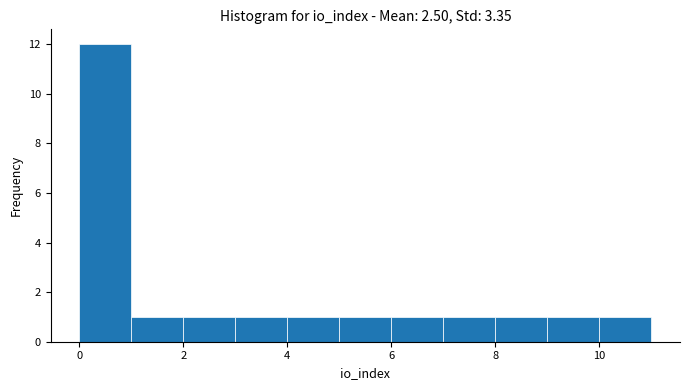

Reading left to right, list every bar in this chart as the range it spans on the x-axis followed by its height. The values are not printed on the chart, so give them approximately, as read against the axis.

0 to 1: 12
1 to 2: 1
2 to 3: 1
3 to 4: 1
4 to 5: 1
5 to 6: 1
6 to 7: 1
7 to 8: 1
8 to 9: 1
9 to 10: 1
10 to 11: 1